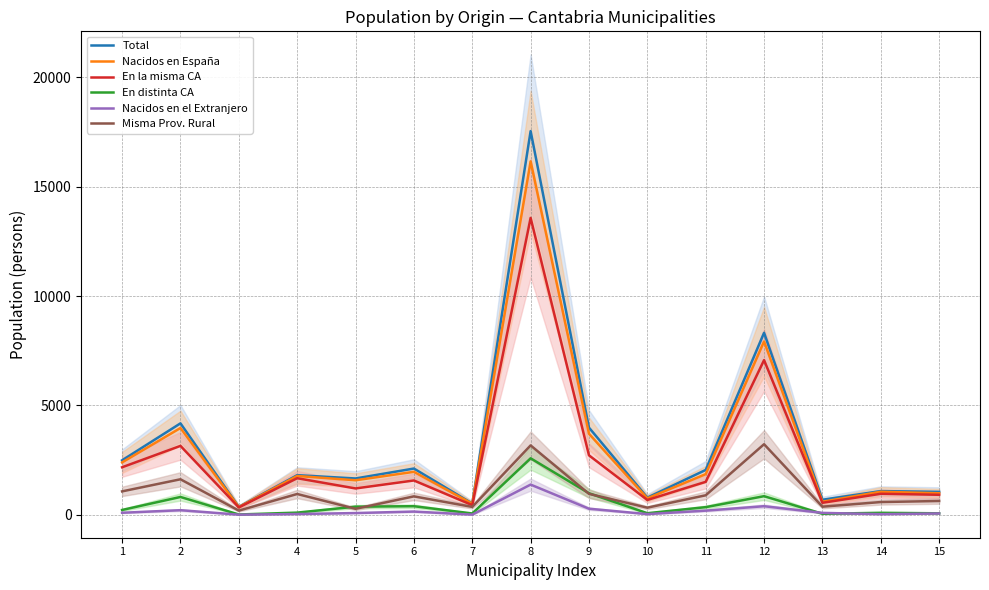

What is the smallest value displayed?

8